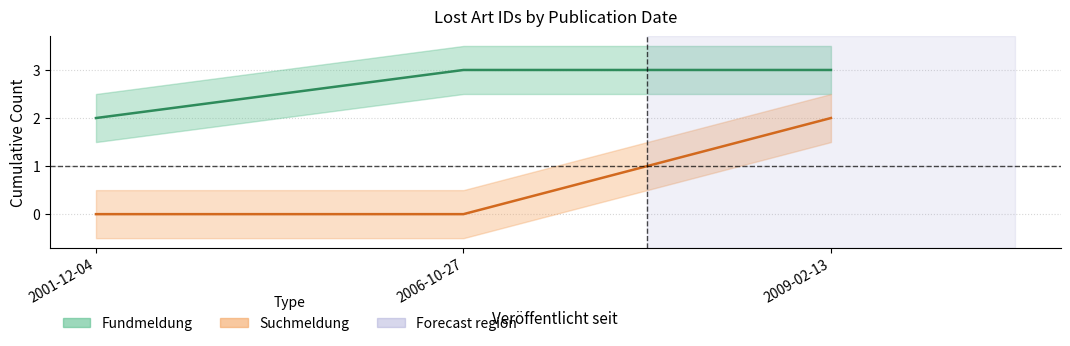

The chart shows a value of 3 at 2006-10-27. True or false?

False